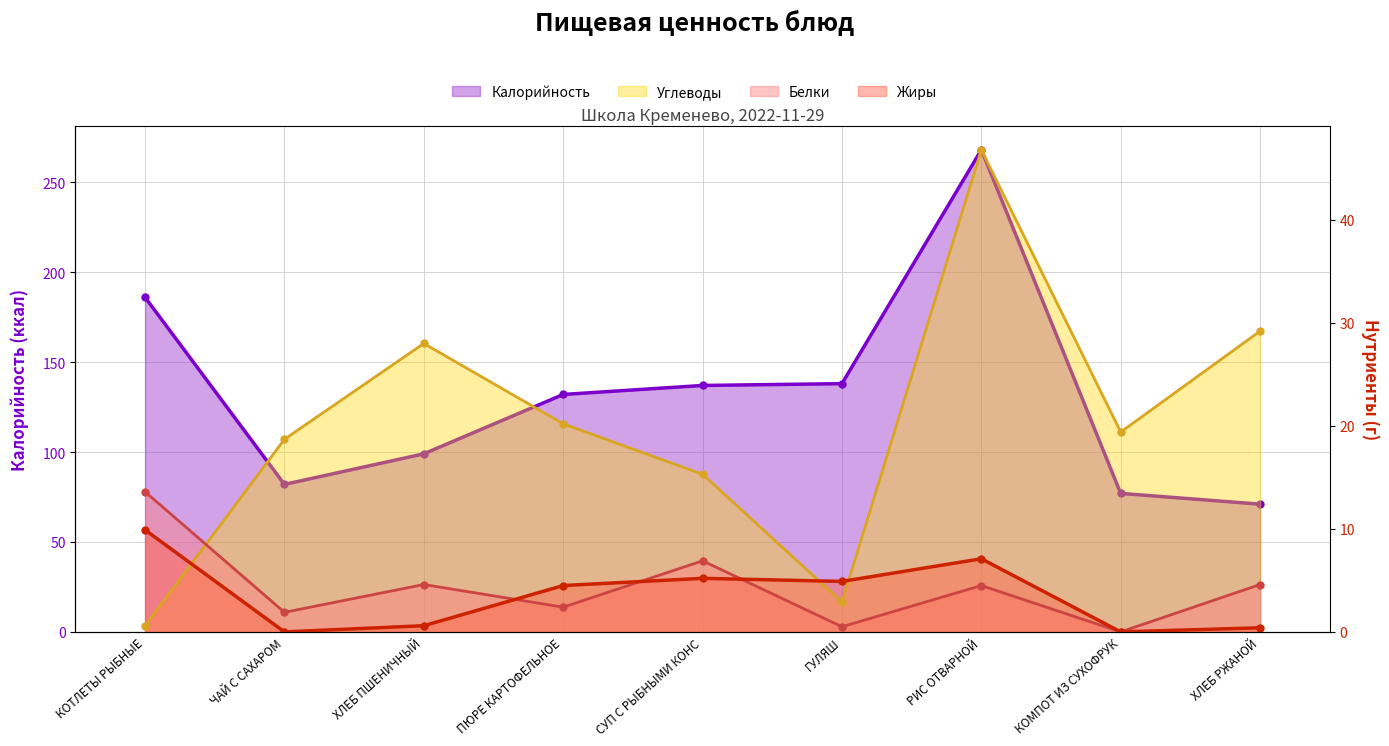

Between ГУЛЯШ and РИС ОТВАРНОЙ, which series saw the biggest shift?

Калорийность